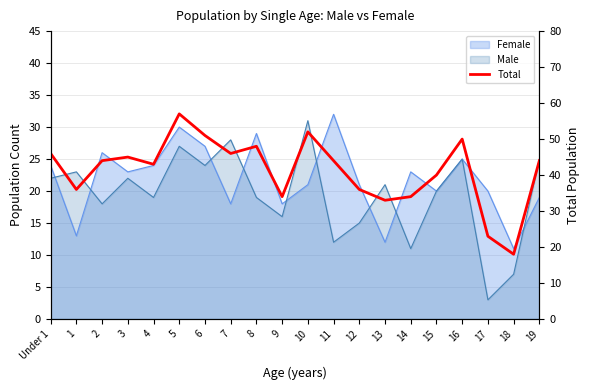

The value at 11 is 44. True or false?

True